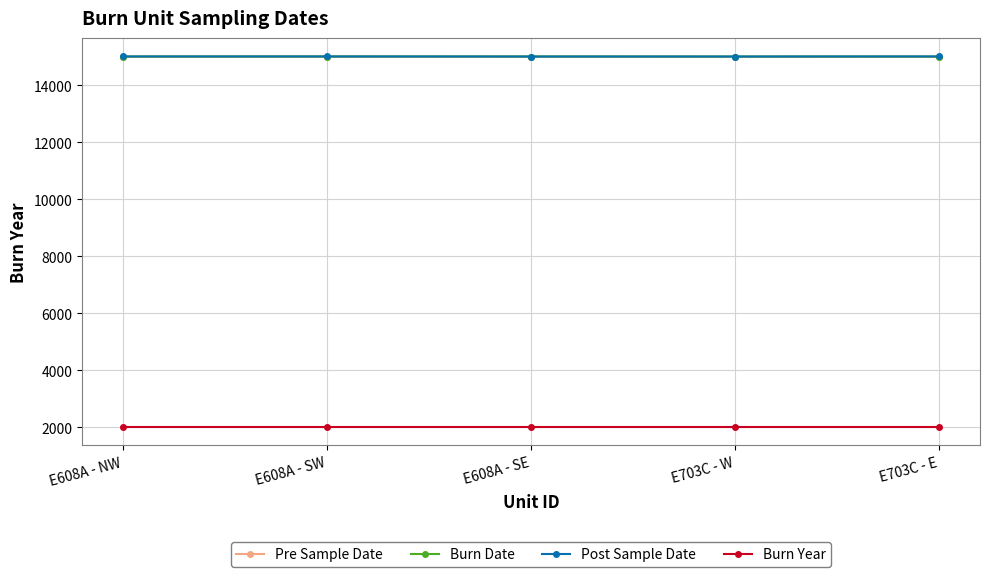

At how many categories does at least one series exceed 9606?

5